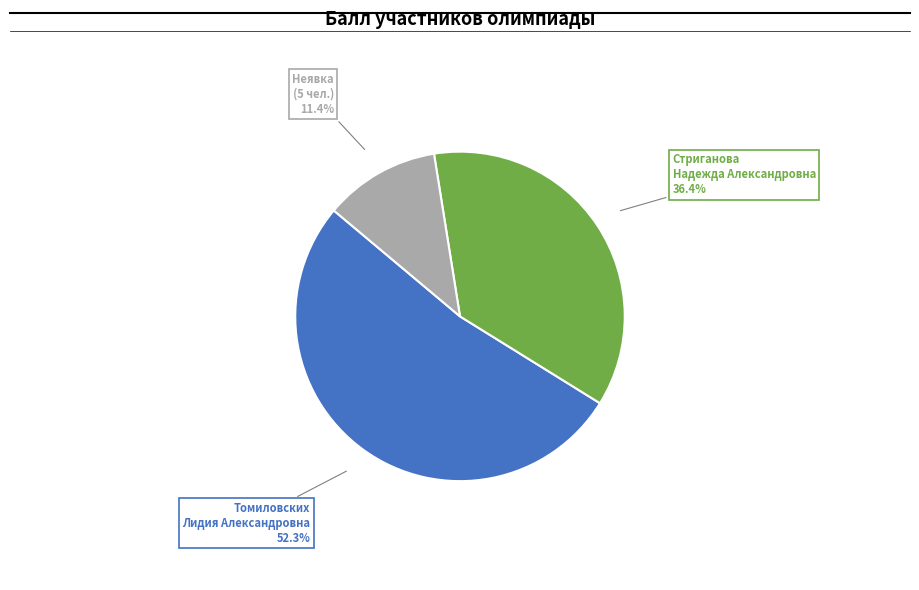

Is there any slice that represents more than half of the pie?

Yes